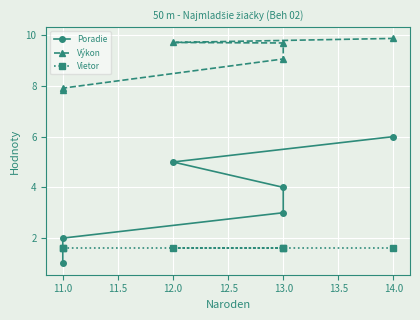

Reading left to right, list all the values displayed in this chart.

Poradie: 1.0	2.0	3.0	4.0	5.0	6.0
Výkon: 7.8	7.9	9.1	9.7	9.7	9.9
Vietor: 1.6	1.6	1.6	1.6	1.6	1.6